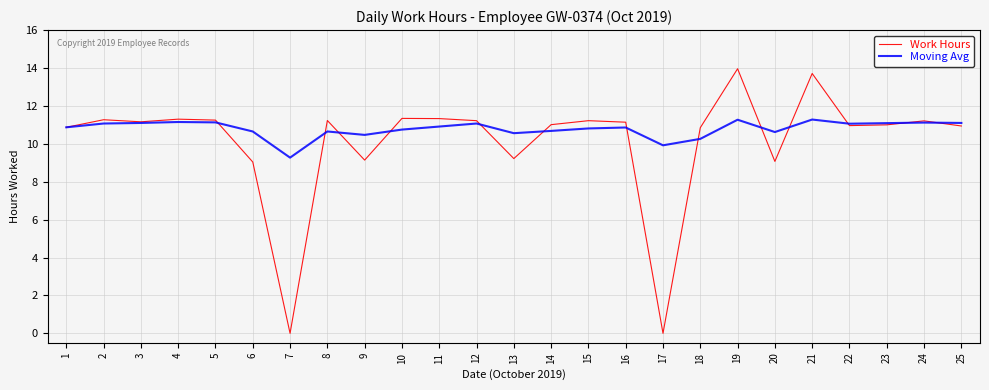

Is the value of Work Hours at 9 greater than the value of Moving Avg at 13?

No